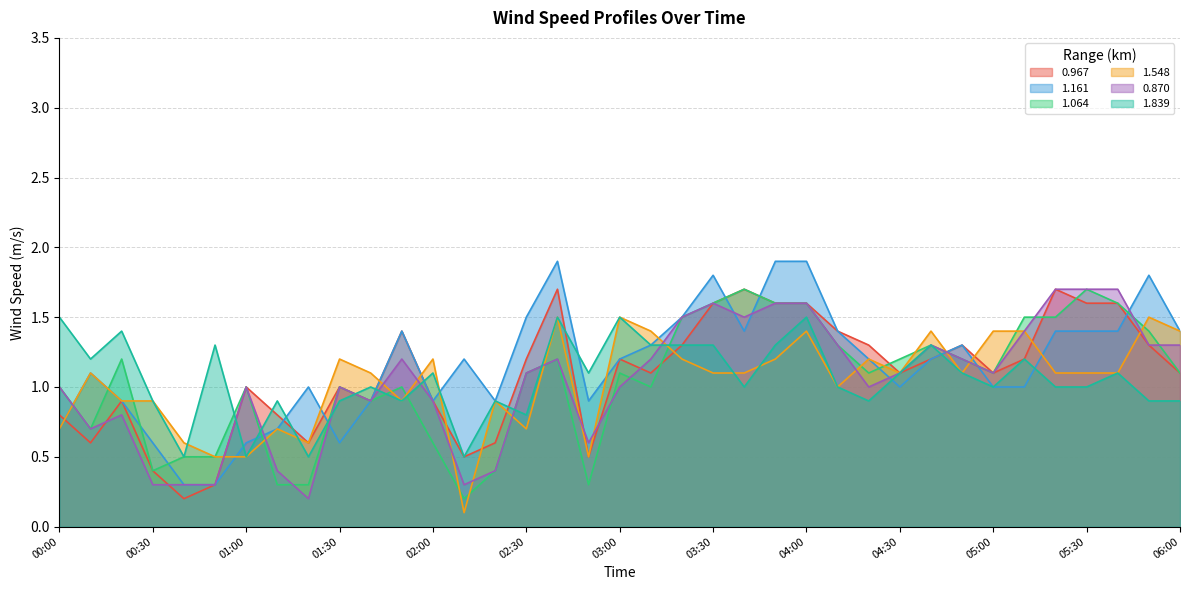

How many data points in 0.967 are less than 1?

13